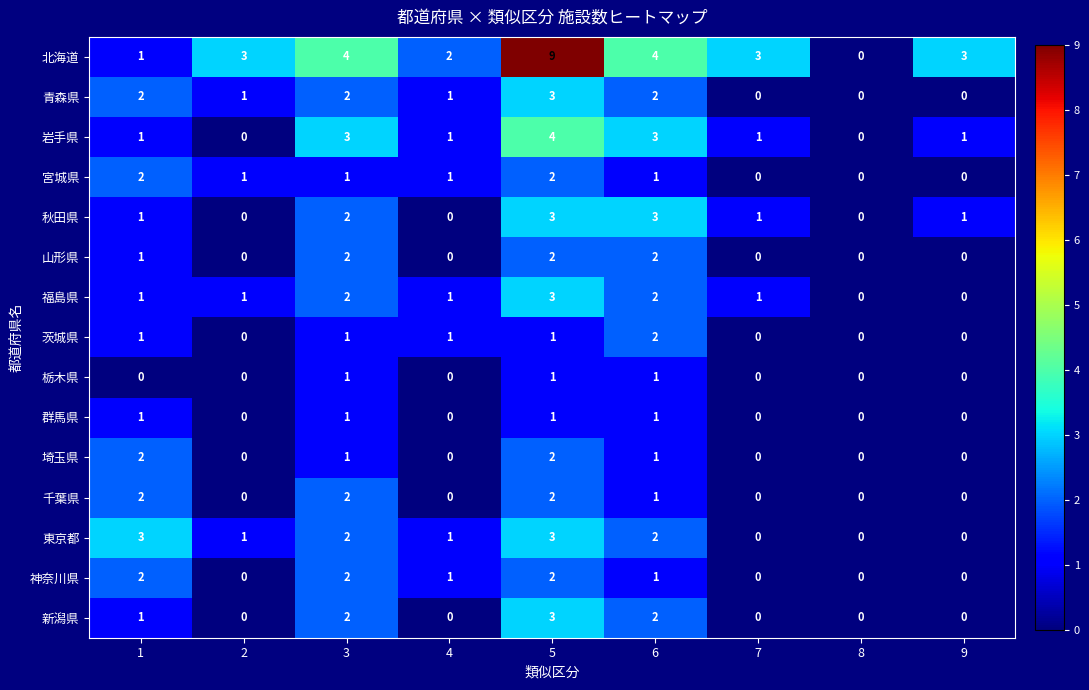

Which series has the largest total across all categories?

北海道